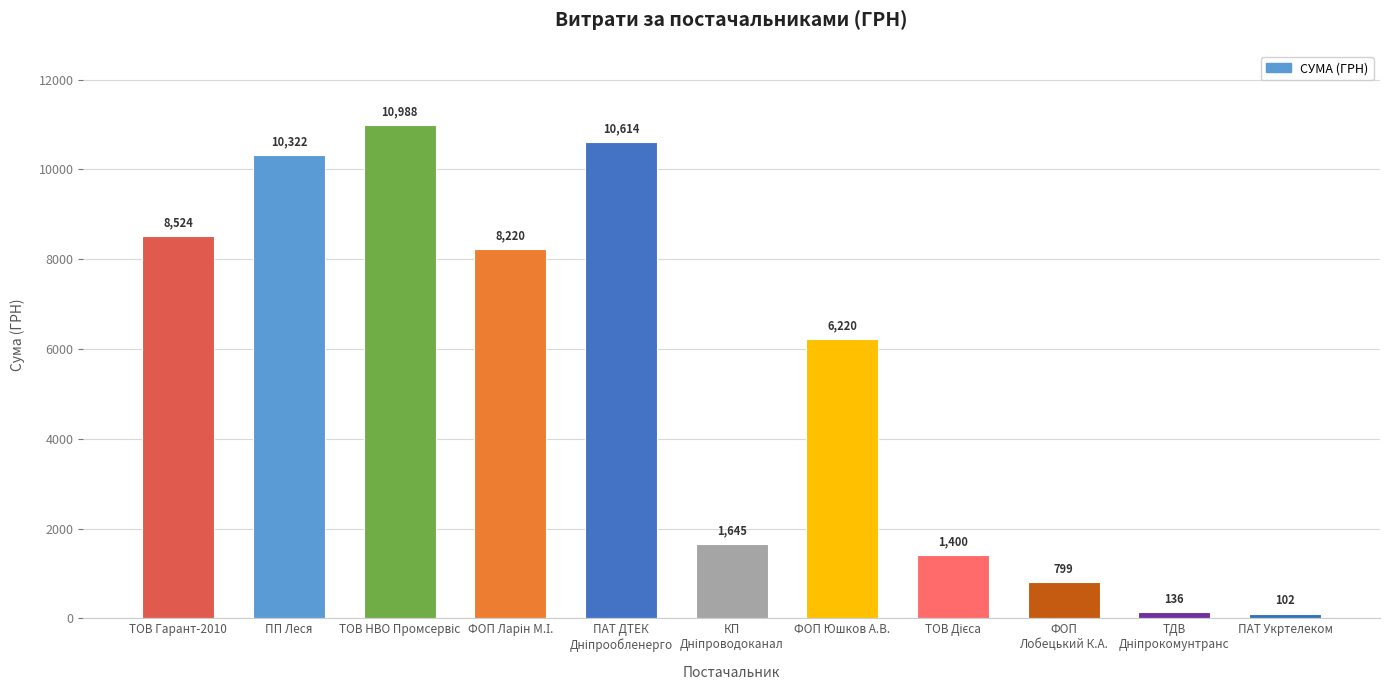

What is the label of the 1st bar from the right?

ПАТ Укртелеком